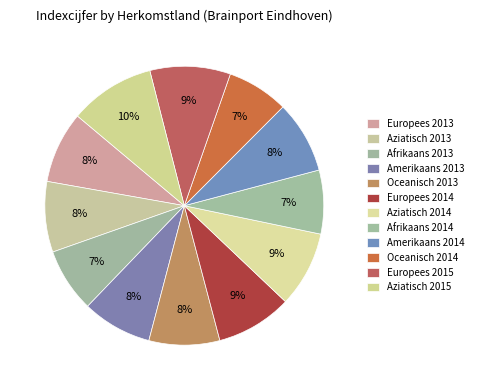

To the nearest percent, what percentage of the pie is Afrikaans 2013?

7%